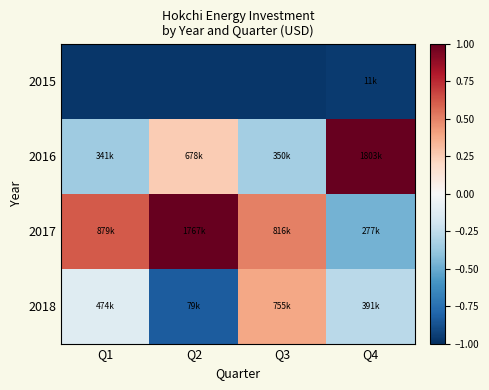

List the series in order of their overall mean, lowest first.

2015, 2018, 2016, 2017